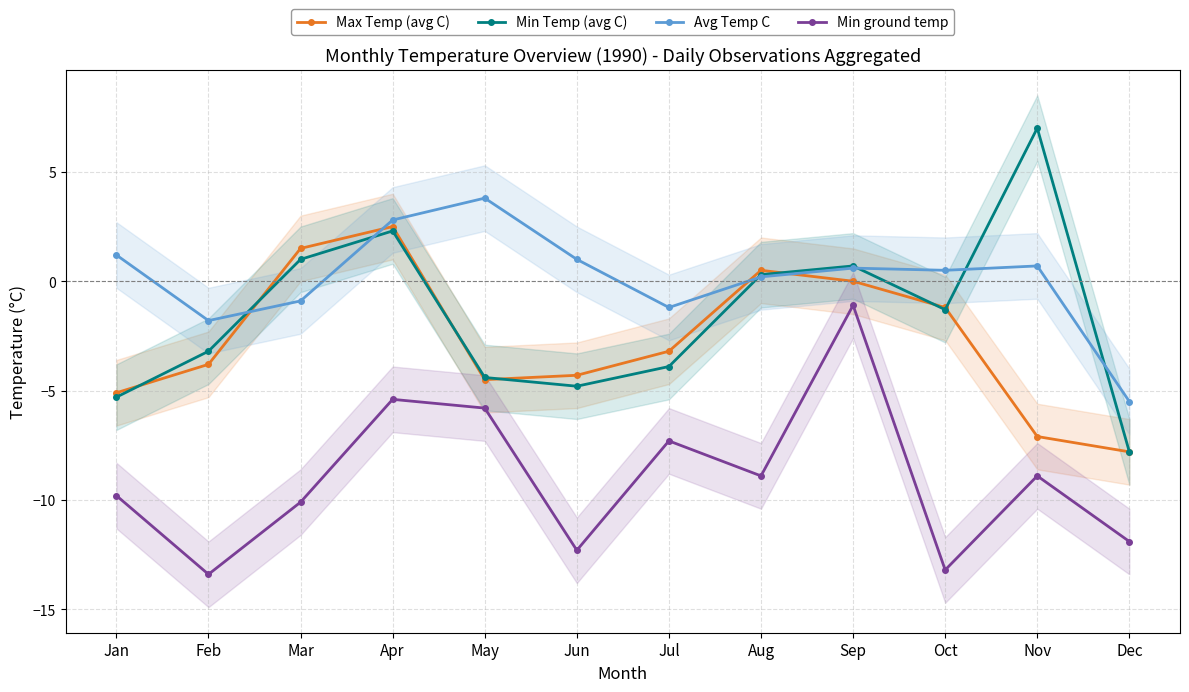

How many lines are shown in the chart?

4